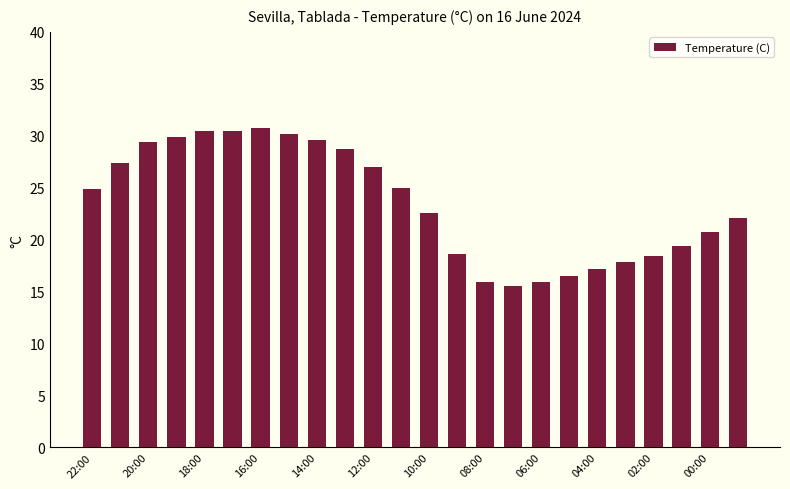

Does the chart contain stacked bars?

No